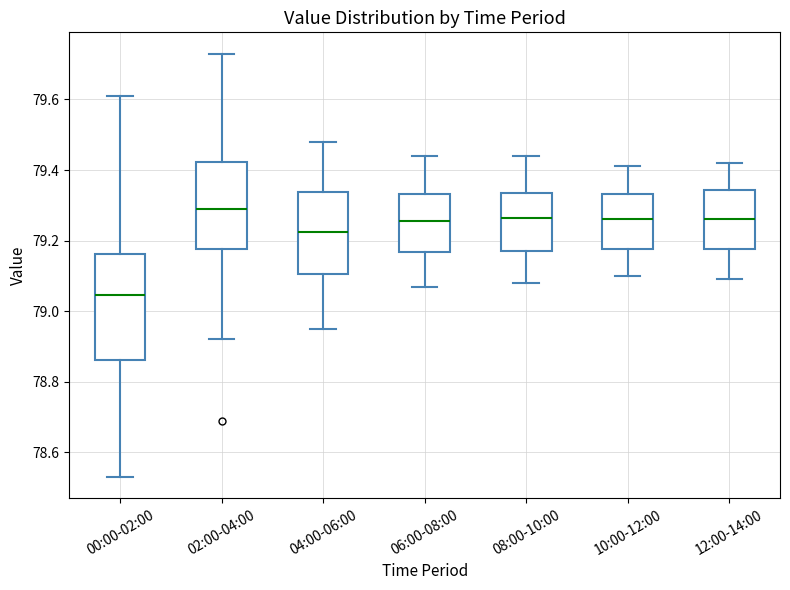

Reading left to right, transcribe this box plot: for each box, give where its median line is, the range the box spans, and where its two whiskers end, as read against the y-axis. The values are not printed on the chart, so give them approximately, as read against the axis.

00:00-02:00: median 79.04, box 78.86 to 79.16, whiskers 78.54 to 79.62
02:00-04:00: median 79.30, box 79.18 to 79.42, whiskers 78.92 to 79.74
04:00-06:00: median 79.22, box 79.10 to 79.34, whiskers 78.96 to 79.48
06:00-08:00: median 79.26, box 79.16 to 79.34, whiskers 79.08 to 79.44
08:00-10:00: median 79.26, box 79.18 to 79.34, whiskers 79.08 to 79.44
10:00-12:00: median 79.26, box 79.18 to 79.34, whiskers 79.10 to 79.42
12:00-14:00: median 79.26, box 79.18 to 79.34, whiskers 79.10 to 79.42